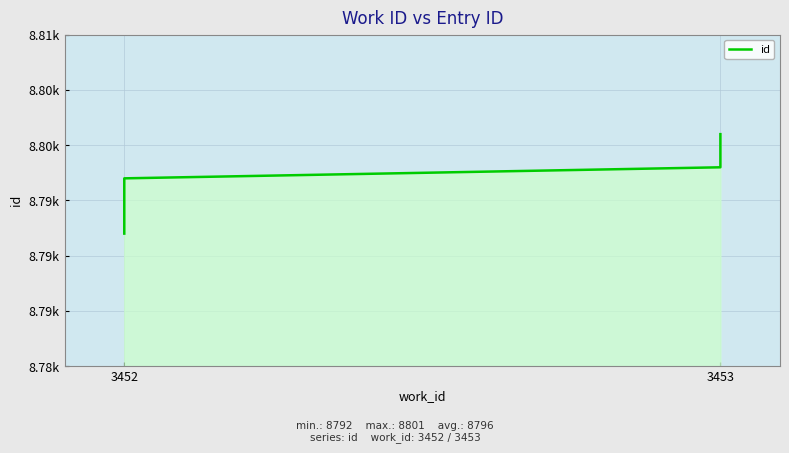

What is the minimum value shown in the chart?

8792